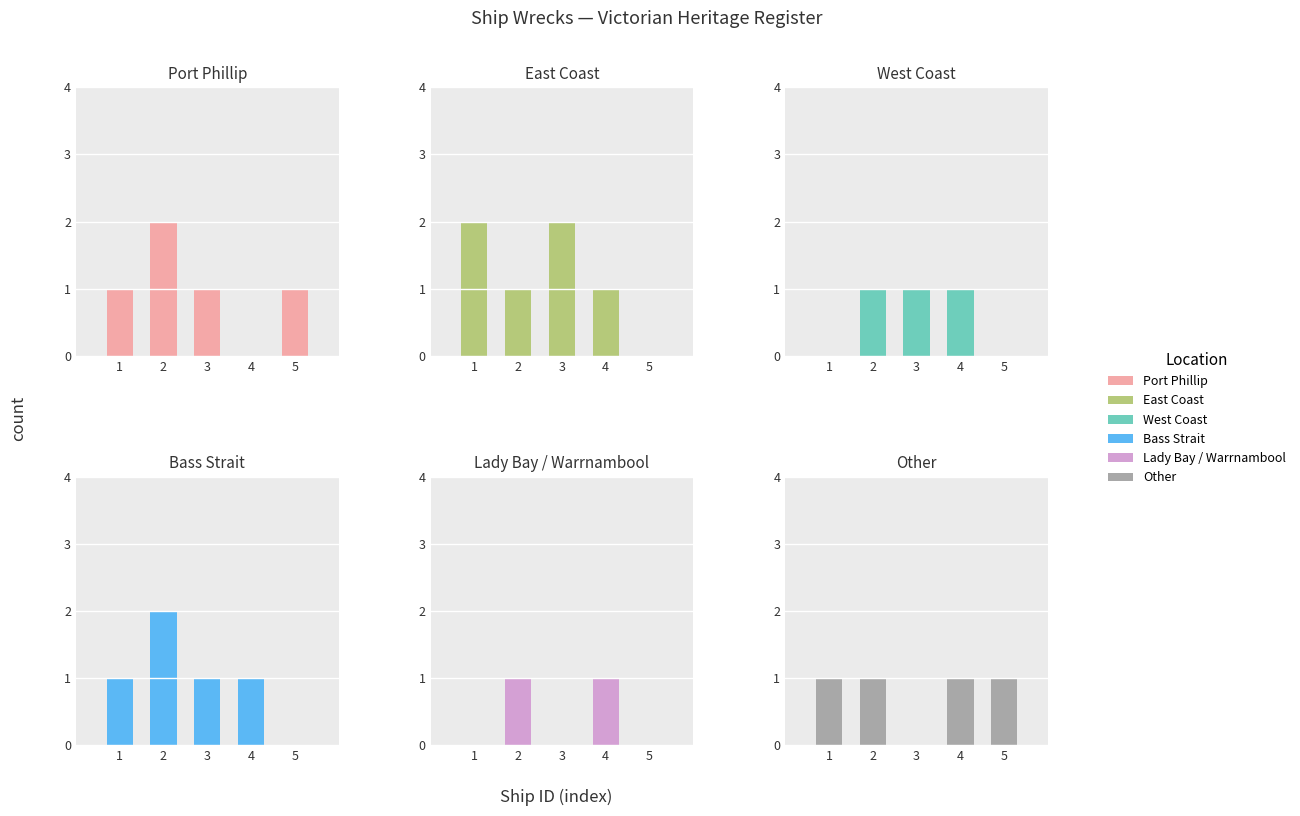

What is the greatest value displayed?

2